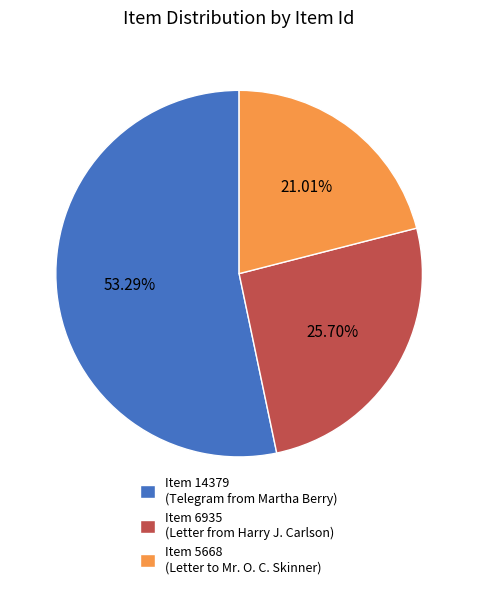

Rank the categories by value from lowest to highest.

Item 5668 (Letter to Mr. O. C. Skinner), Item 6935 (Letter from Harry J. Carlson), Item 14379 (Telegram from Martha Berry)